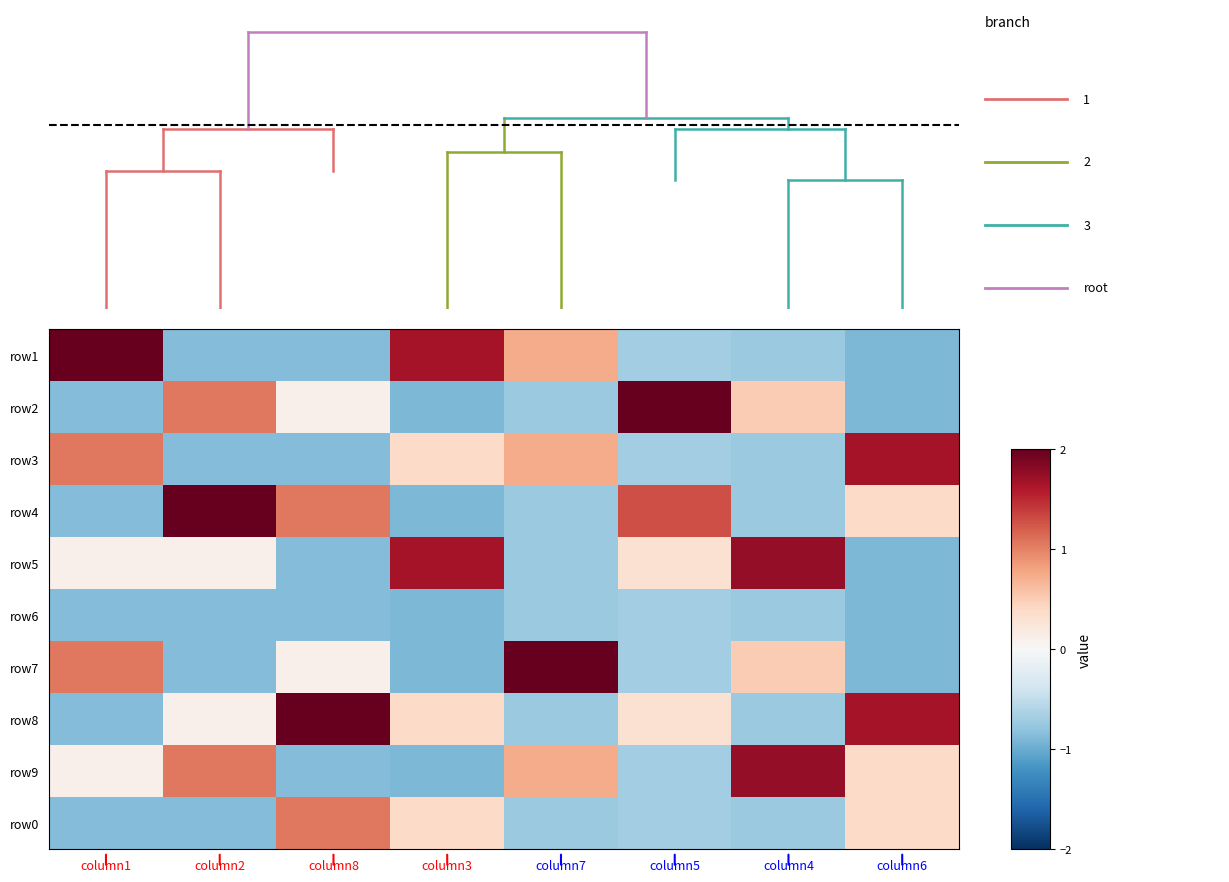

Read the value at column8.

1.1